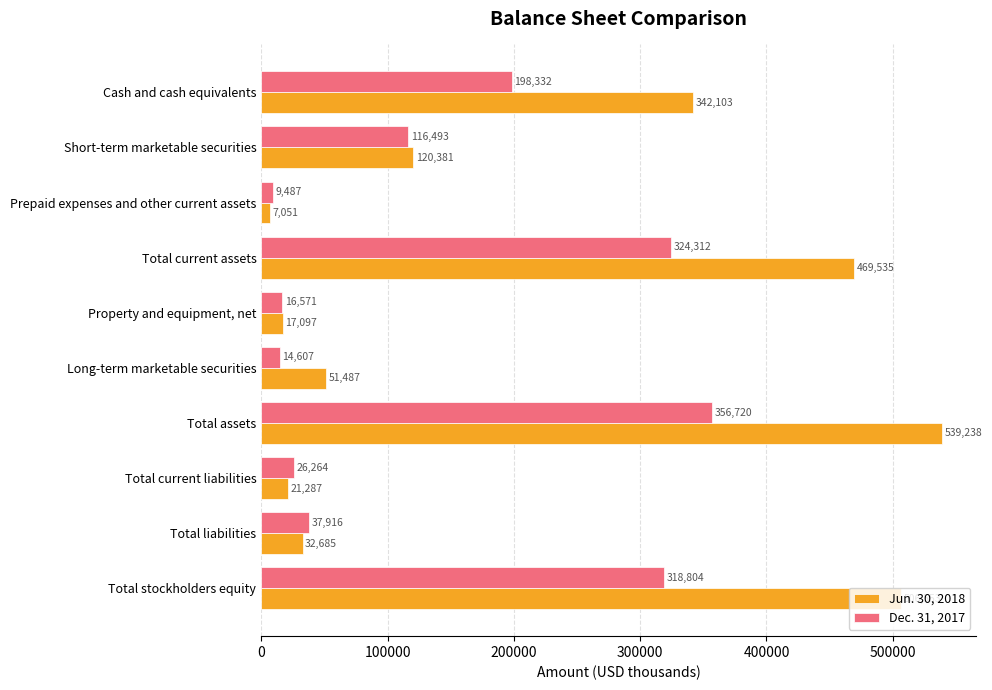

What is the difference between the second highest and minimum values in the Jun. 30, 2018 series?

499502